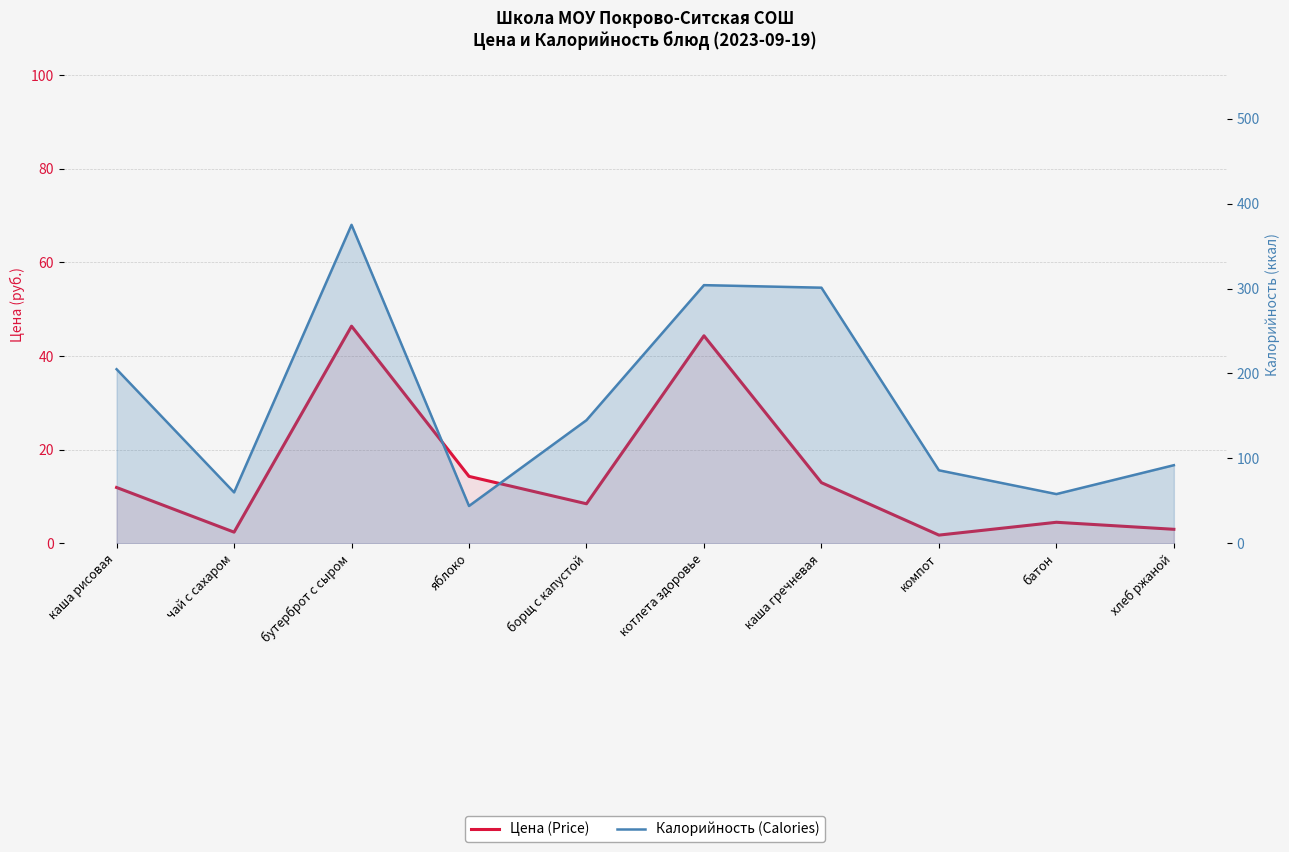

At котлета здоровье, list the series in order from smallest to largest.

Цена (Price), Калорийность (Calories)